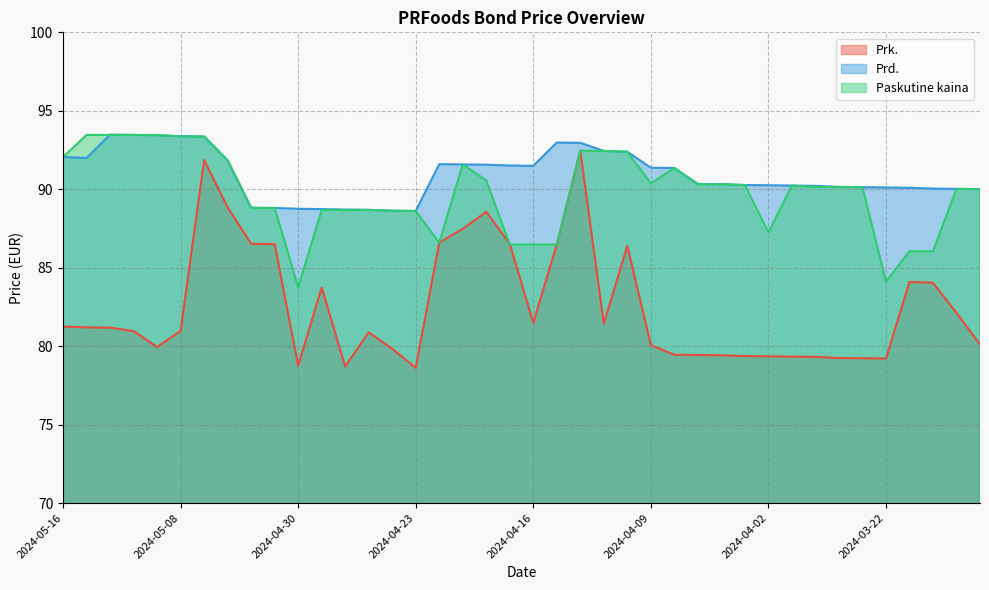

At which category does the chart reach its minimum across all series?

2024-04-23